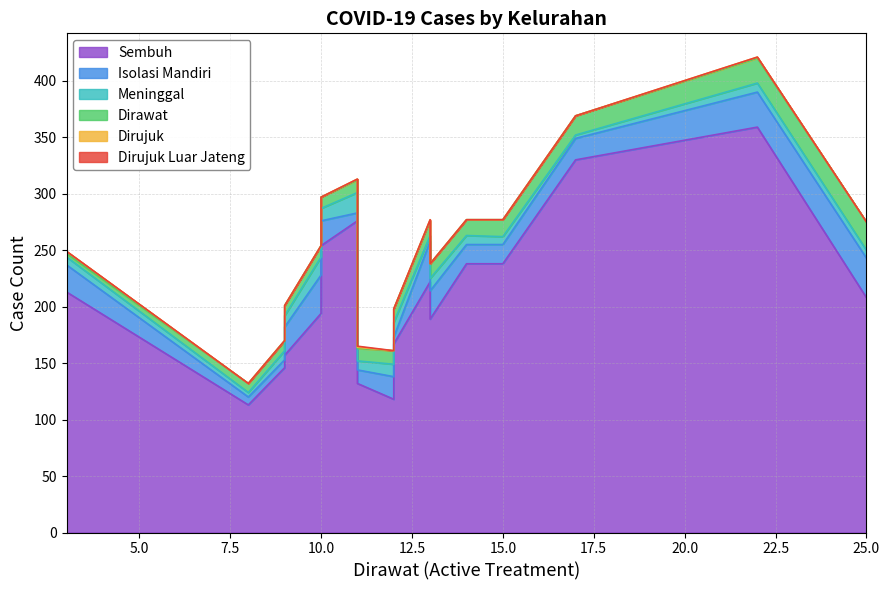

The value of Dirawat at Potrobangsan is 24. True or false?

False